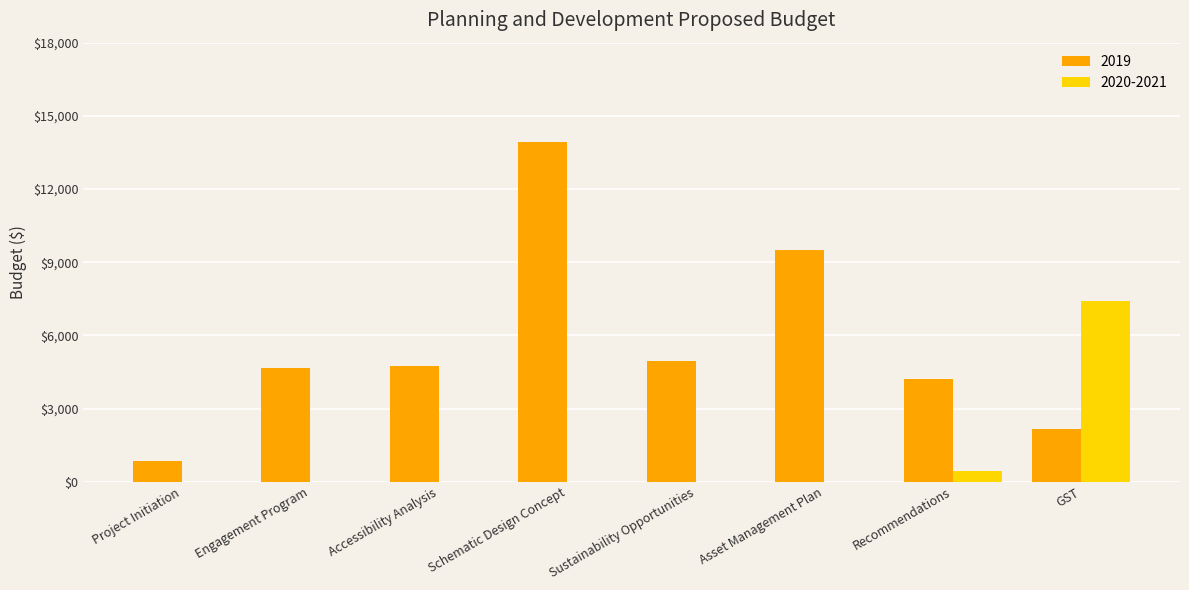

How many values in the 2020-2021 series exceed 0?

2